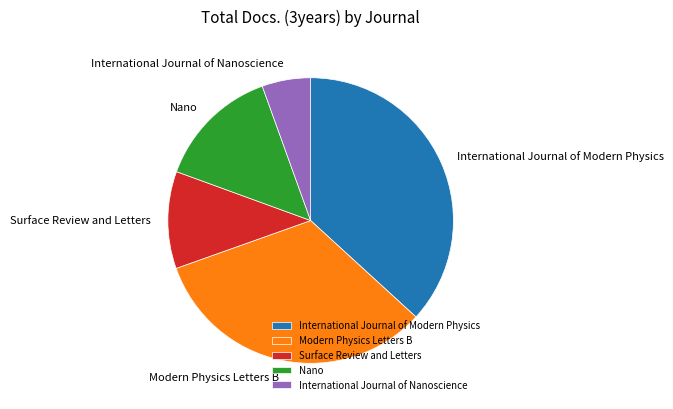

What is the smallest slice in the pie chart?

International Journal of Nanoscience